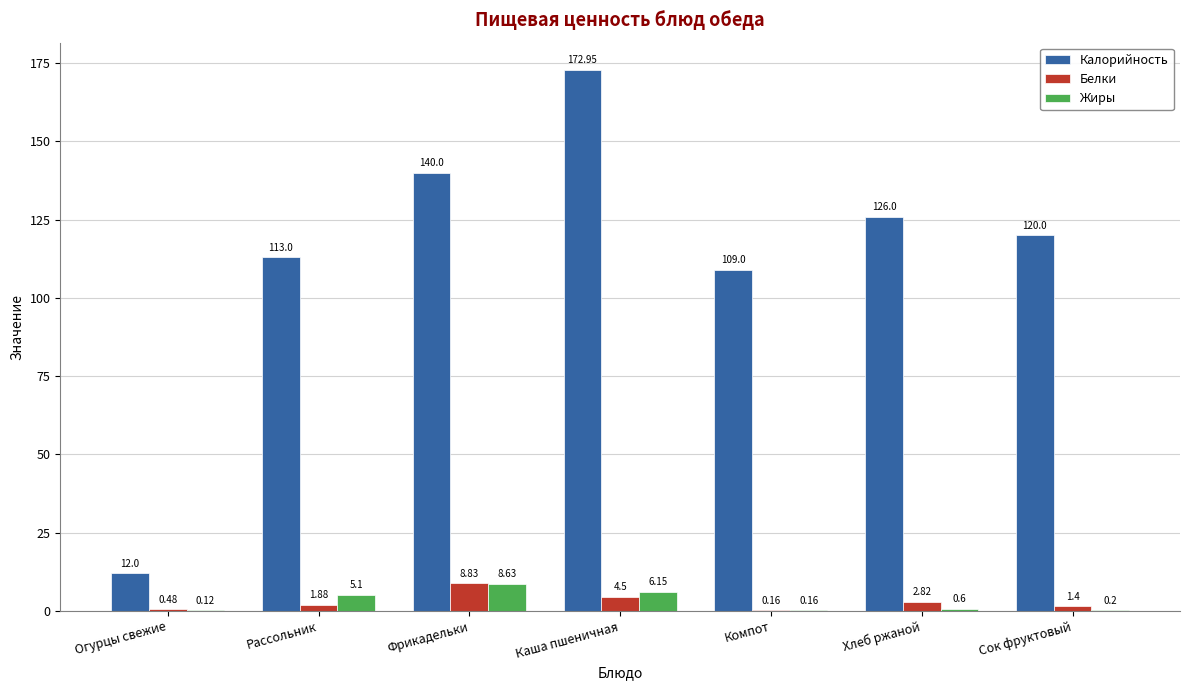

What is the total value across all series at Рассольник?

120.0